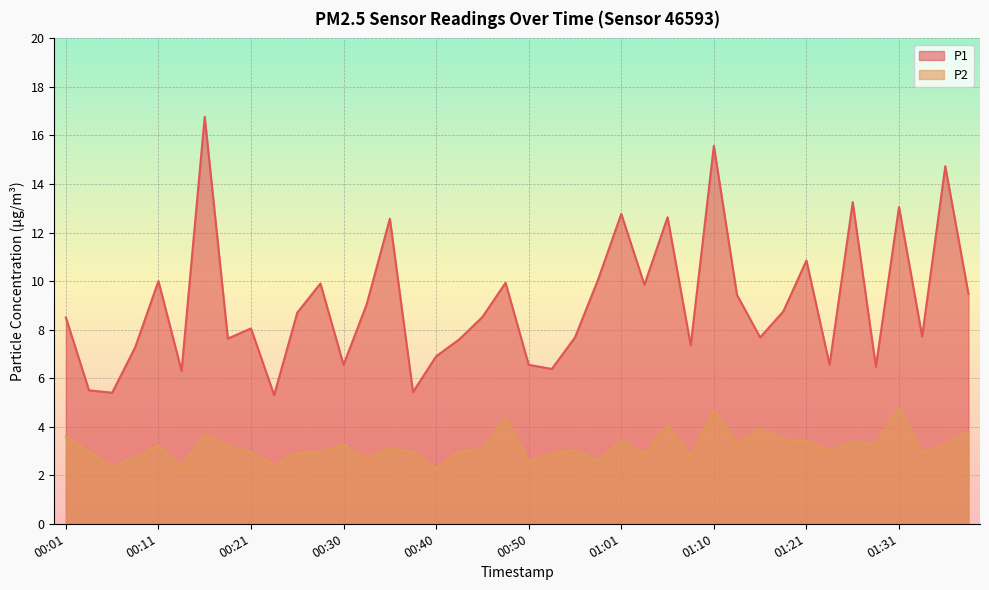

Which label corresponds to the smallest value in the chart?

00:40